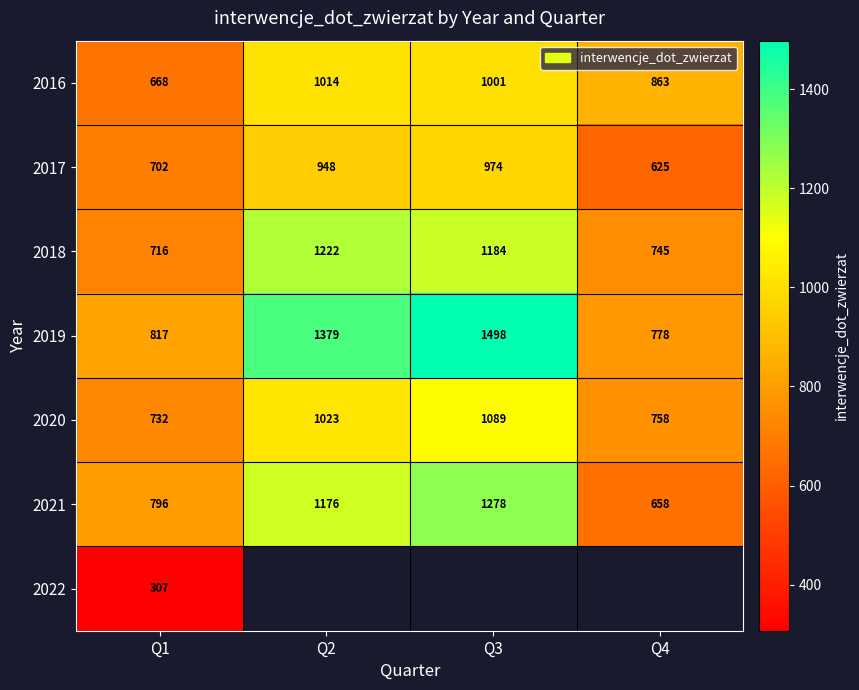

Rank the categories by 2020 value from highest to lowest.

Q3, Q2, Q4, Q1